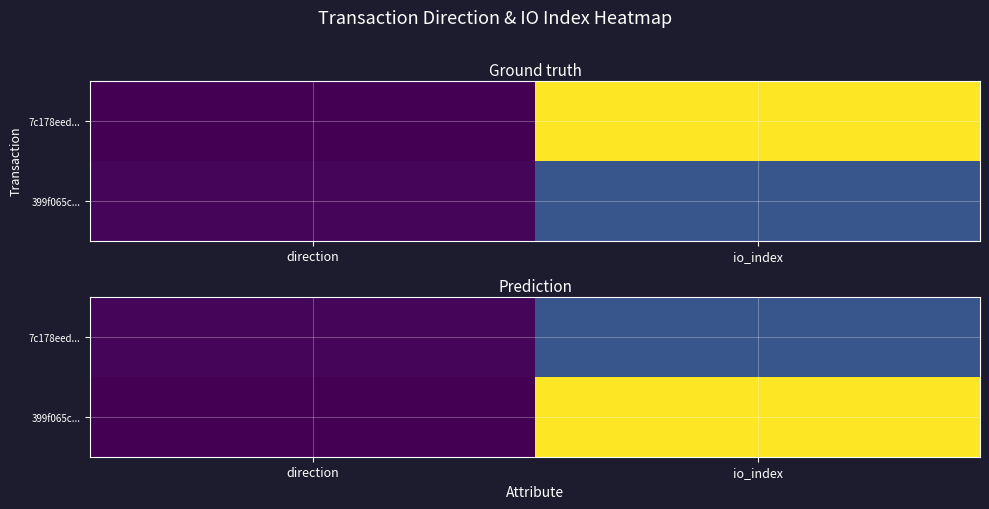

Rank the series by their average value, from lowest to highest.

7c178eed..., 399f065c...